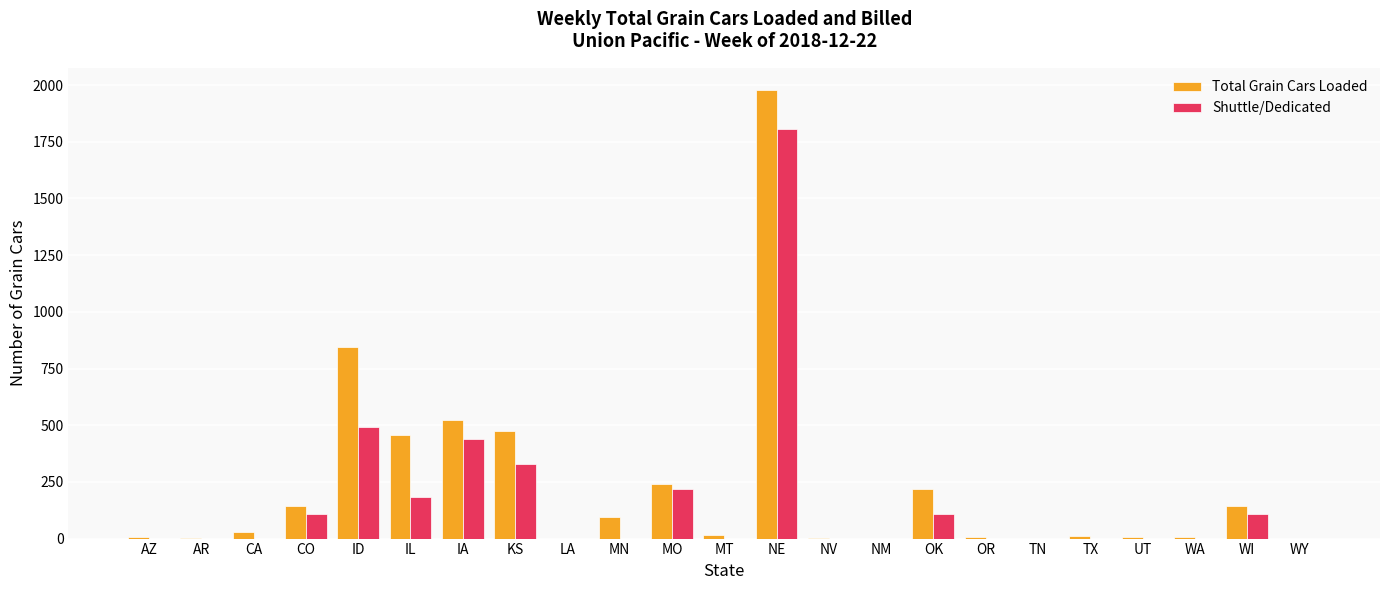

The value of Total Grain Cars Loaded at LA is 0. True or false?

True